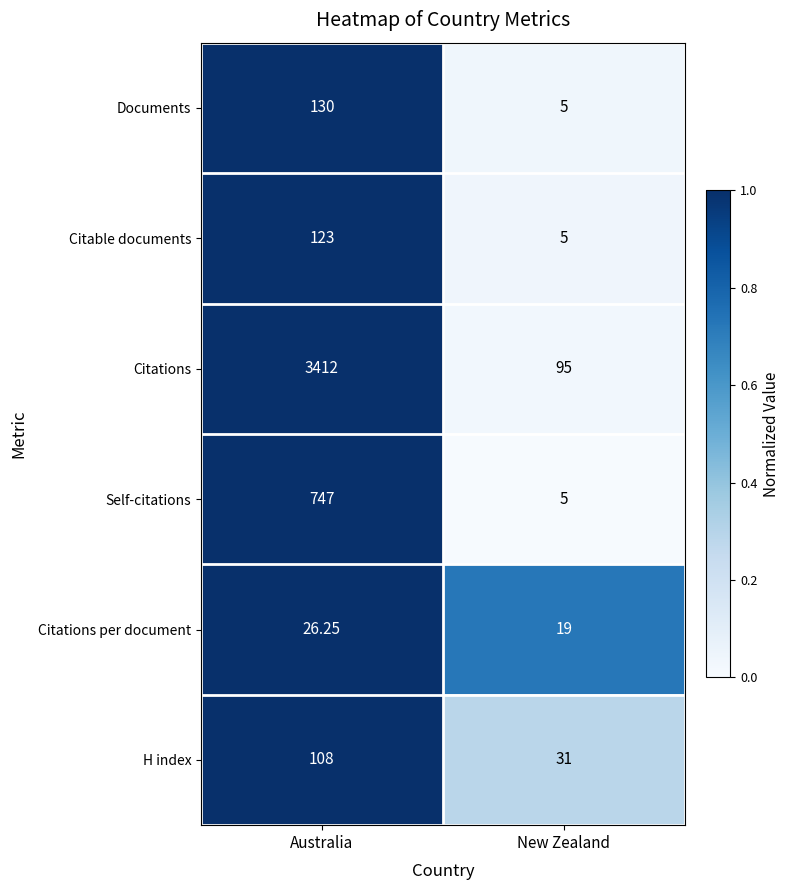

At which category is the sum across all series the highest?

Australia